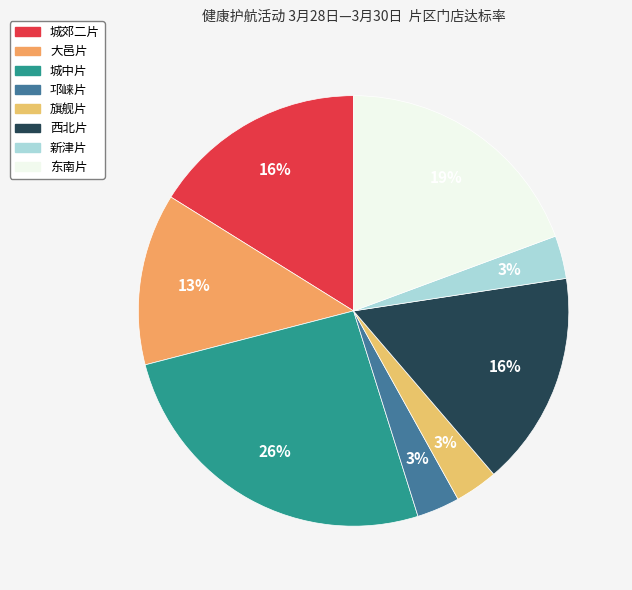

Is it true that 大邑片 is 28% of the pie?

False